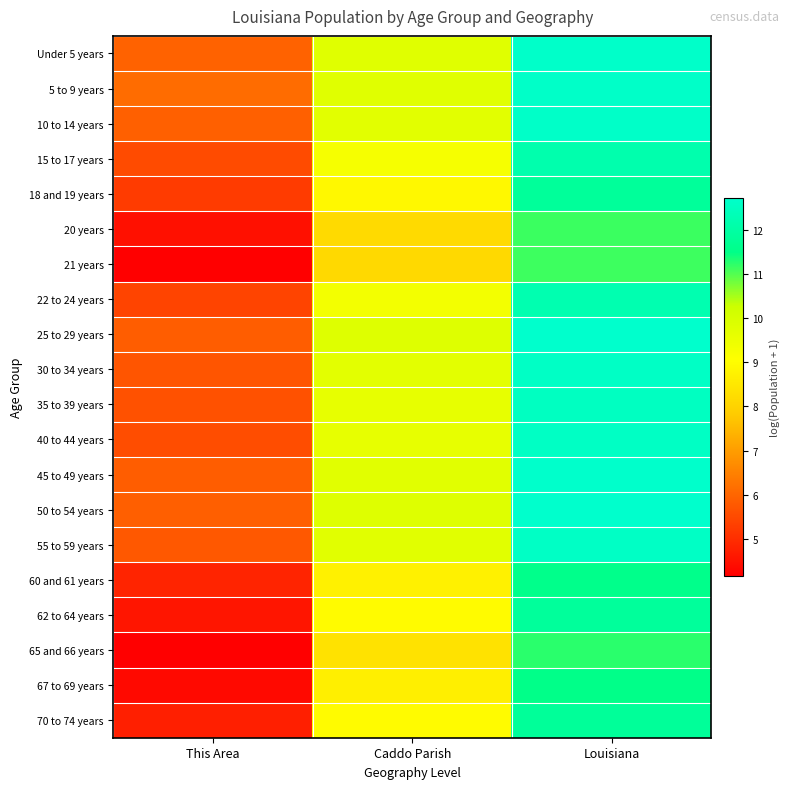

Reading right to left, transcribe all the data shown in this chart.

Under 5 years: Louisiana=12.7	Caddo Parish=9.8	This Area=6.0
5 to 9 years: Louisiana=12.6	Caddo Parish=9.8	This Area=6.1
10 to 14 years: Louisiana=12.6	Caddo Parish=9.7	This Area=5.9
15 to 17 years: Louisiana=12.2	Caddo Parish=9.3	This Area=5.5
18 and 19 years: Louisiana=11.8	Caddo Parish=8.9	This Area=5.2
20 years: Louisiana=11.1	Caddo Parish=8.2	This Area=4.5
21 years: Louisiana=11.1	Caddo Parish=8.2	This Area=4.2
22 to 24 years: Louisiana=12.2	Caddo Parish=9.3	This Area=5.4
25 to 29 years: Louisiana=12.7	Caddo Parish=9.8	This Area=5.9
30 to 34 years: Louisiana=12.6	Caddo Parish=9.7	This Area=5.7
35 to 39 years: Louisiana=12.5	Caddo Parish=9.6	This Area=5.7
40 to 44 years: Louisiana=12.6	Caddo Parish=9.6	This Area=5.6
45 to 49 years: Louisiana=12.7	Caddo Parish=9.8	This Area=5.8
50 to 54 years: Louisiana=12.7	Caddo Parish=9.8	This Area=5.9
55 to 59 years: Louisiana=12.6	Caddo Parish=9.7	This Area=5.8
60 and 61 years: Louisiana=11.5	Caddo Parish=8.7	This Area=4.8
62 to 64 years: Louisiana=11.8	Caddo Parish=9.0	This Area=4.6
65 and 66 years: Louisiana=11.2	Caddo Parish=8.4	This Area=4.2
67 to 69 years: Louisiana=11.5	Caddo Parish=8.7	This Area=4.4
70 to 74 years: Louisiana=11.8	Caddo Parish=9.0	This Area=4.8